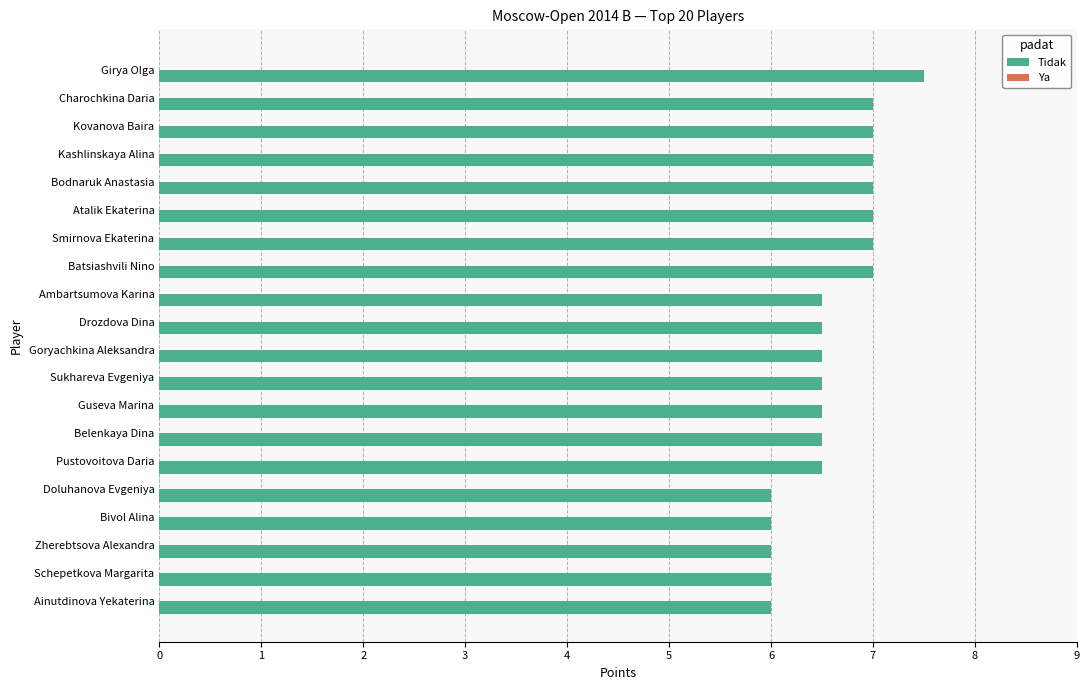

Reading top to bottom, transcribe all the data shown in this chart.

Girya Olga=7.5	Charochkina Daria=7.0	Kovanova Baira=7.0	Kashlinskaya Alina=7.0	Bodnaruk Anastasia=7.0	Atalik Ekaterina=7.0	Smirnova Ekaterina=7.0	Batsiashvili Nino=7.0	Ambartsumova Karina=6.5	Drozdova Dina=6.5	Goryachkina Aleksandra=6.5	Sukhareva Evgeniya=6.5	Guseva Marina=6.5	Belenkaya Dina=6.5	Pustovoitova Daria=6.5	Doluhanova Evgeniya=6.0	Bivol Alina=6.0	Zherebtsova Alexandra=6.0	Schepetkova Margarita=6.0	Ainutdinova Yekaterina=6.0